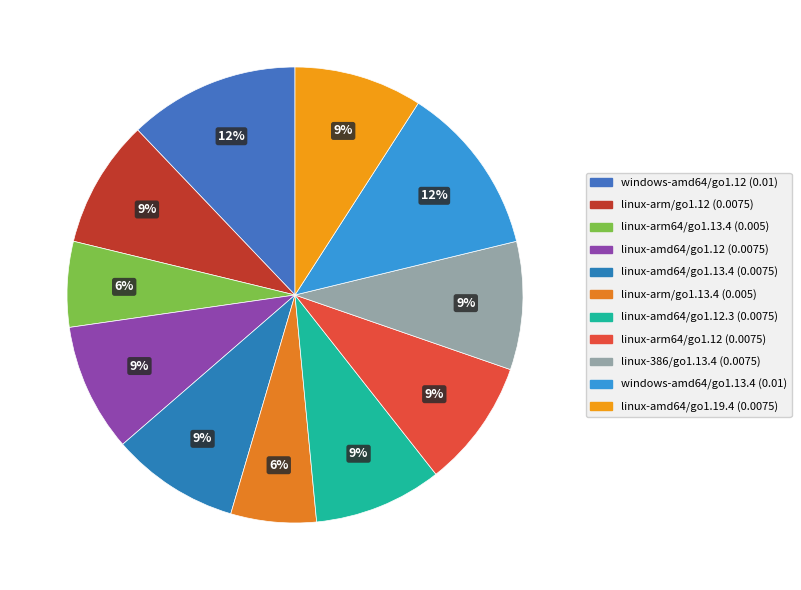

How many segments does this pie chart have?

11